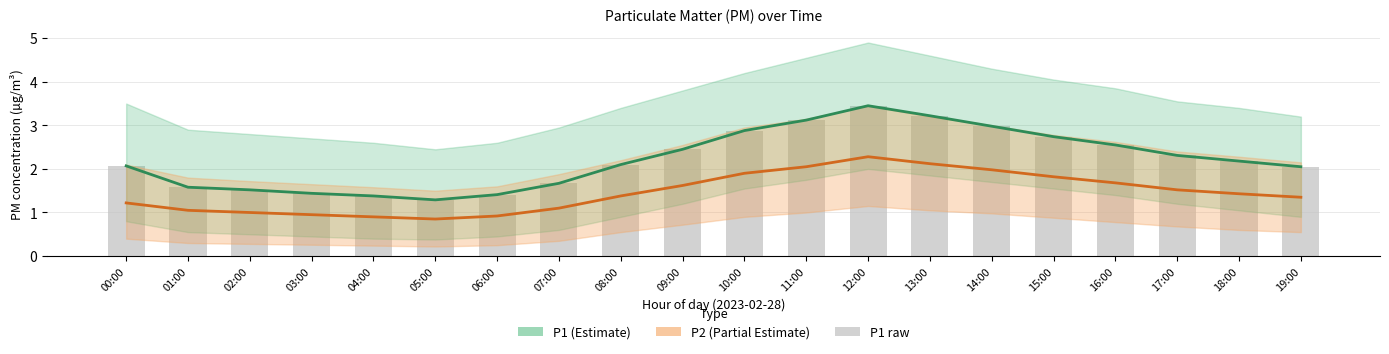

What is the value of the P1 raw bar at the 6th from the left?

1.3